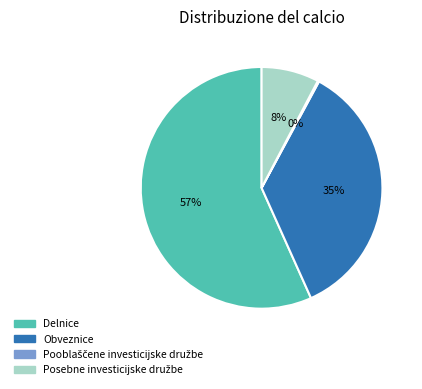

What is the largest slice in the pie chart?

Delnice